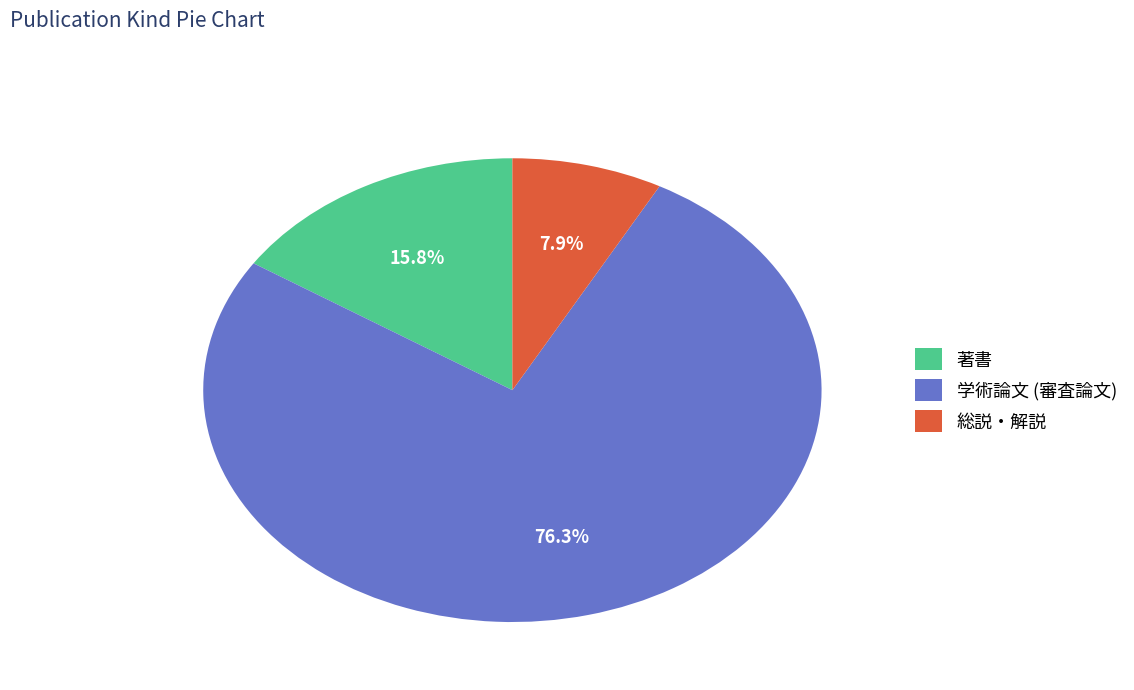

Count the number of slices in the pie.

3